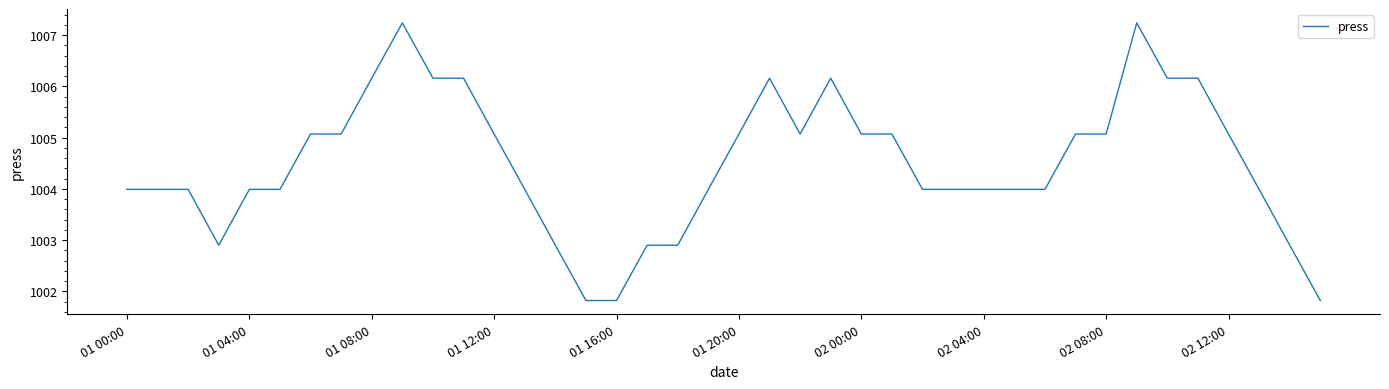

How many series are shown in this chart?

1